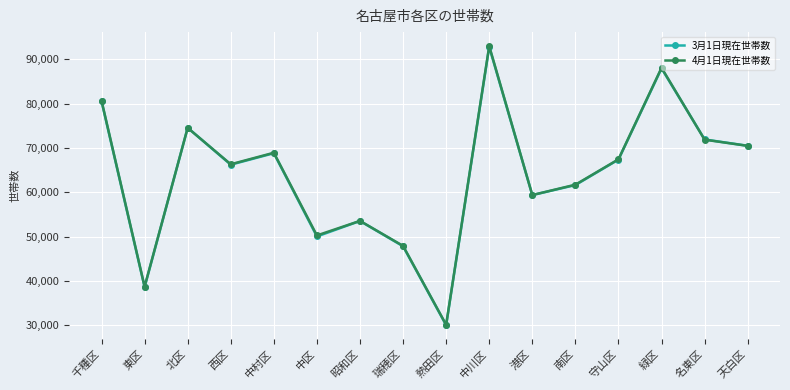

How many intersections are there between 3月1日現在世帯数 and 4月1日現在世帯数?

3